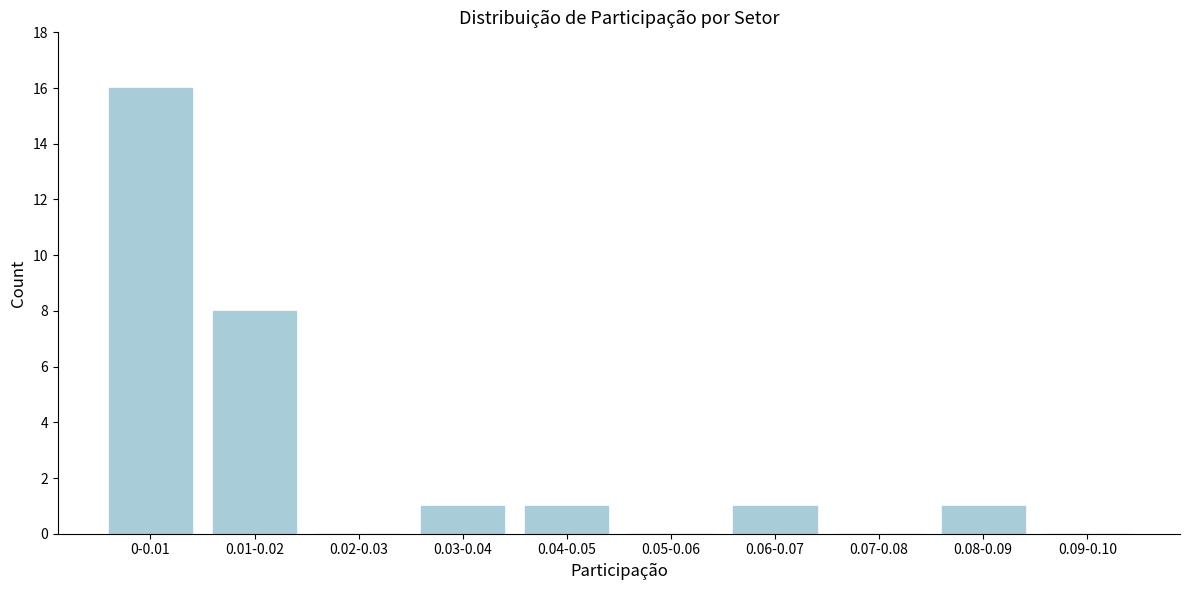

Reading left to right, what are all the values shown in this chart?

0-0.01=16	0.01-0.02=8	0.02-0.03=0	0.03-0.04=1	0.04-0.05=1	0.05-0.06=0	0.06-0.07=1	0.07-0.08=0	0.08-0.09=1	0.09-0.10=0